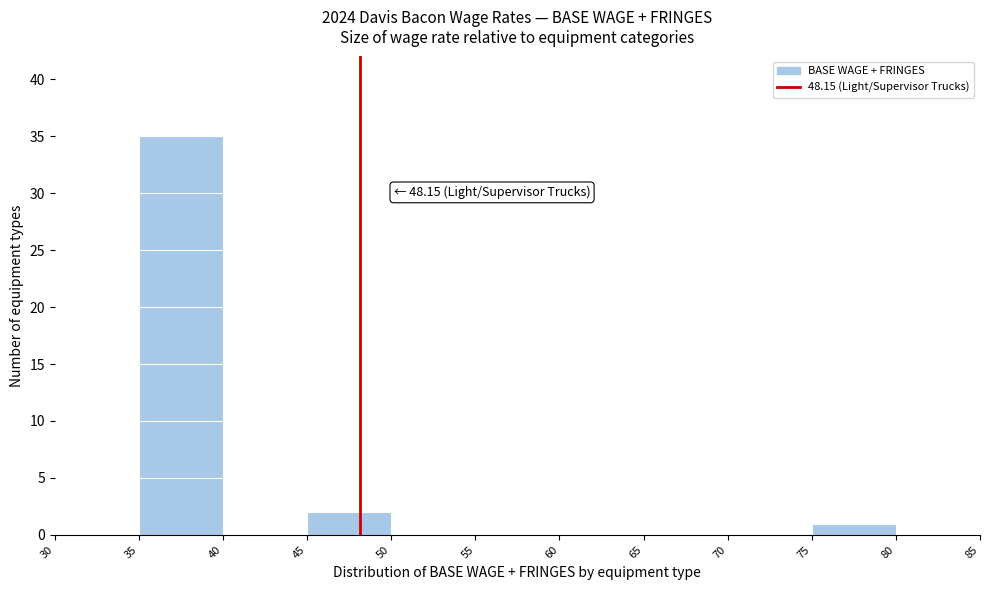

Which range on the x-axis has the tallest bar?

35 to 40